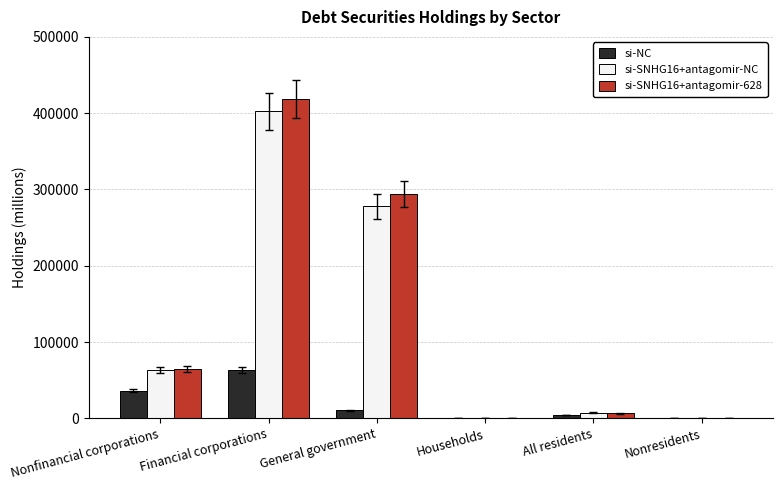

Where does the si-SNHG16+antagomir-NC series first go above 63538?

Nonfinancial corporations